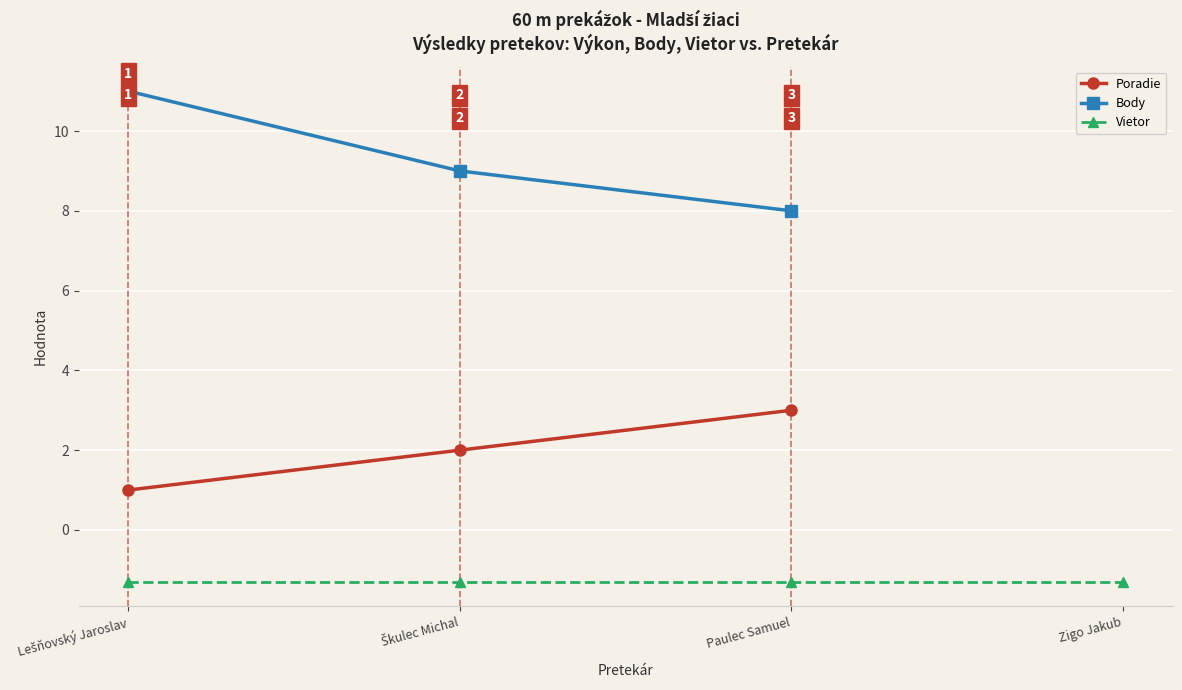

Rank the categories by Poradie value from lowest to highest.

Lešňovský Jaroslav, Škulec Michal, Paulec Samuel, Zigo Jakub